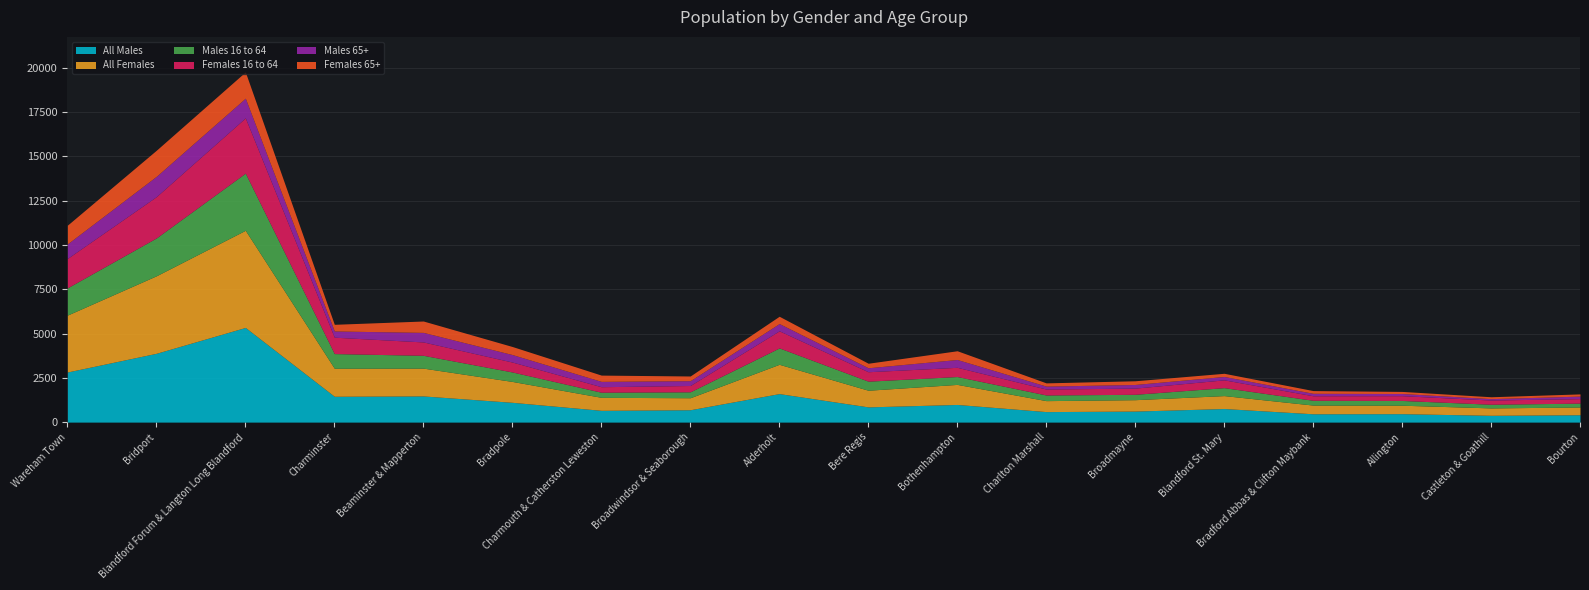

At which label does Males 65+ first exceed 301?

Wareham Town